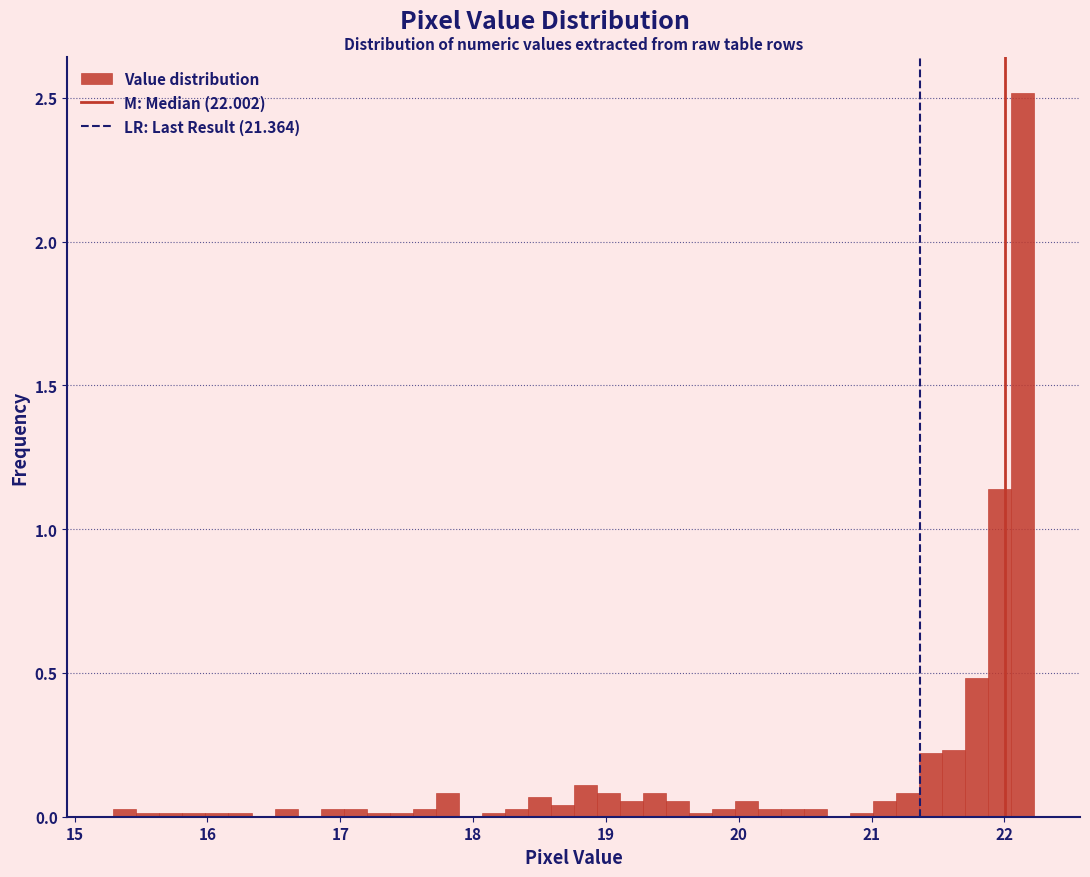

Around what value on the x-axis is the tallest bar? Give the approximate position of its centre, as read against the axis.

22.1